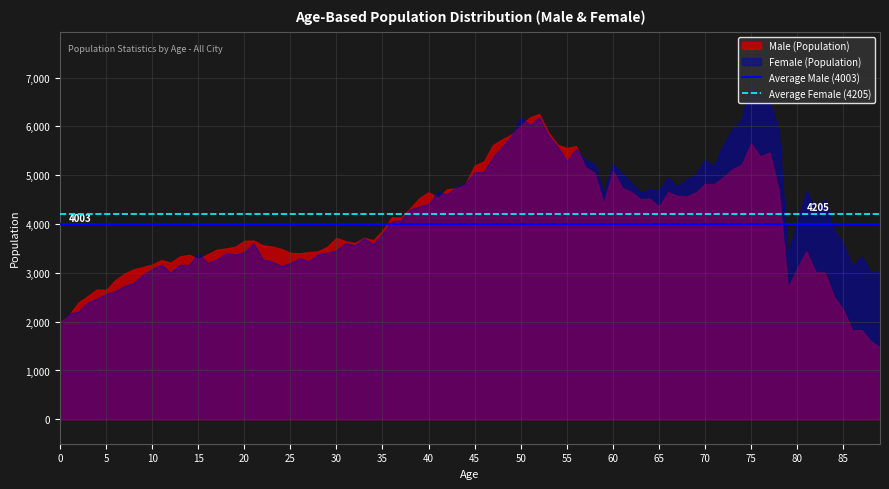

The value of Male (Population) at 55 is 5553. True or false?

True